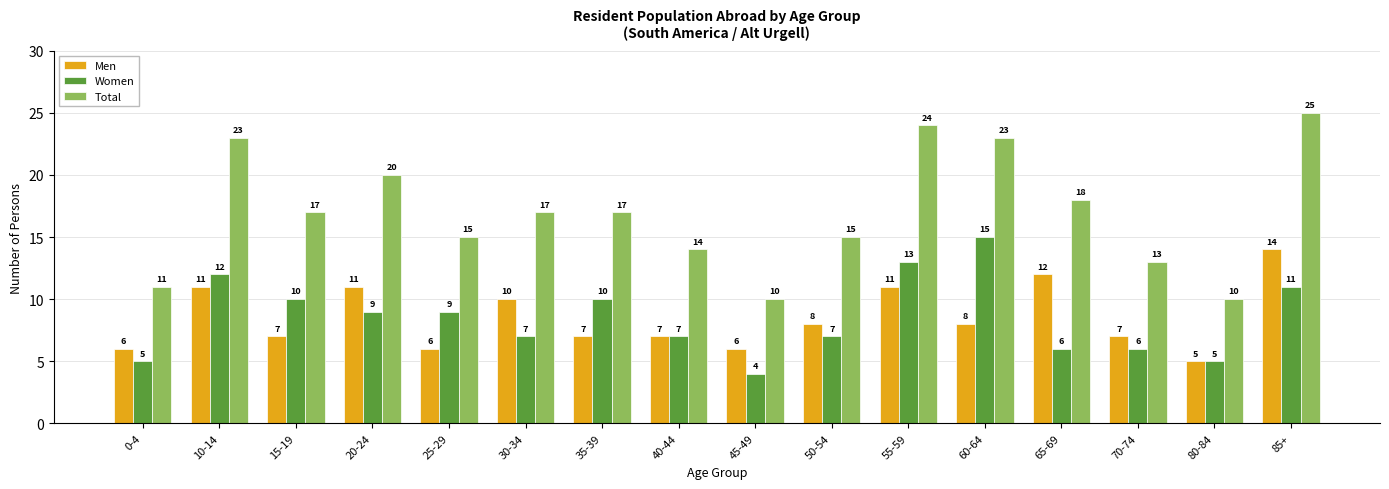

Reading left to right, transcribe all the data shown in this chart.

Men: 6	11	7	11	6	10	7	7	6	8	11	8	12	7	5	14
Women: 5	12	10	9	9	7	10	7	4	7	13	15	6	6	5	11
Total: 11	23	17	20	15	17	17	14	10	15	24	23	18	13	10	25